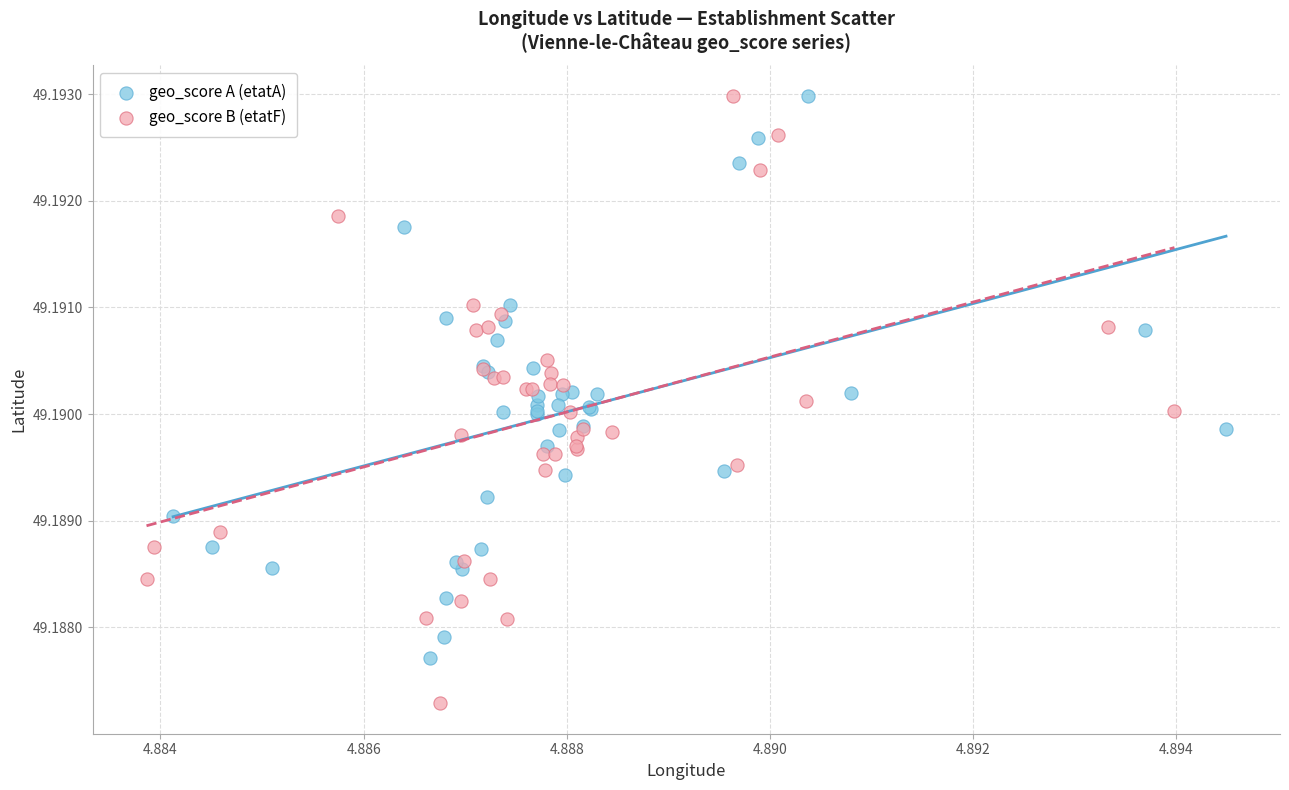

Which series contains the lowest Y value?

geo_score B (etatF)